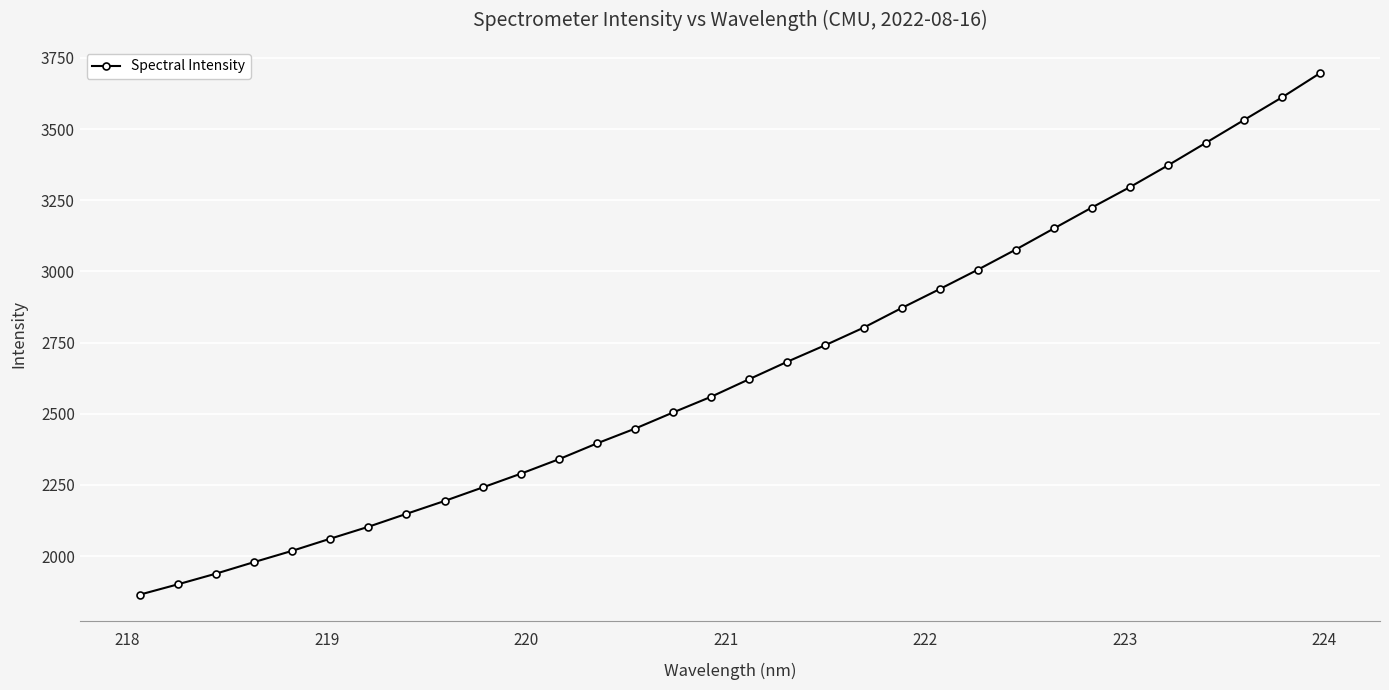

What is the difference between the maximum and second lowest values?

1796.4